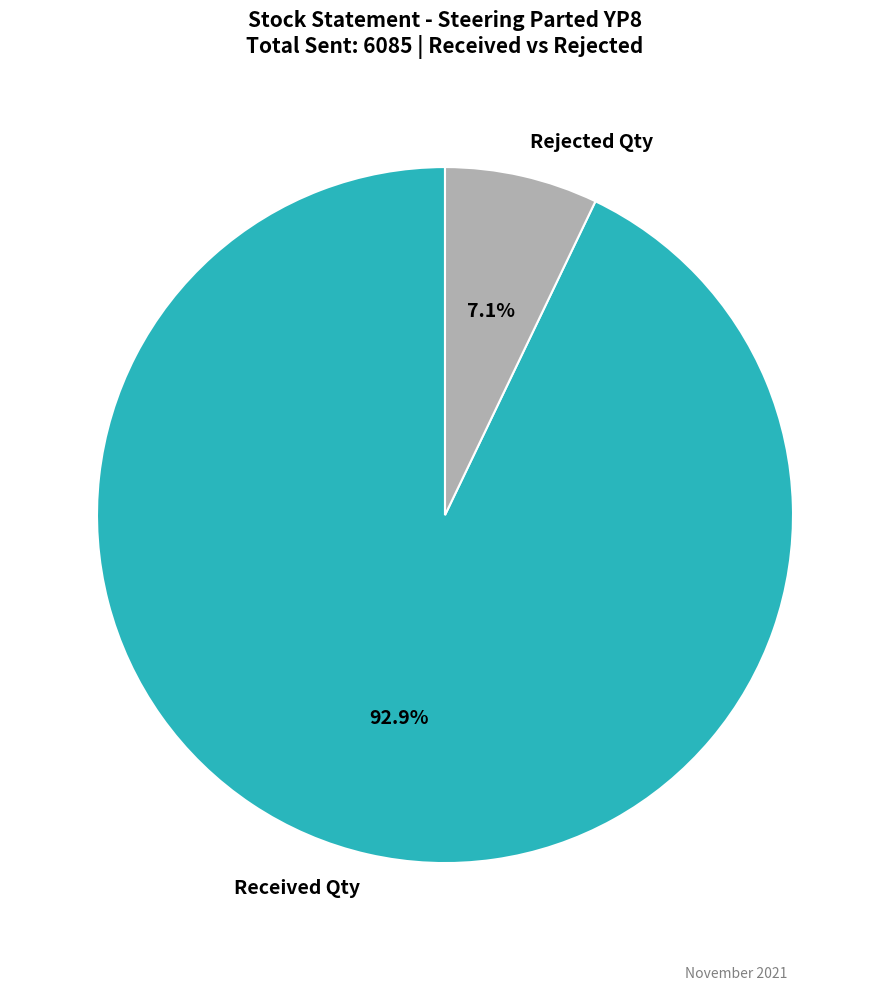

What is the majority slice?

Received Qty